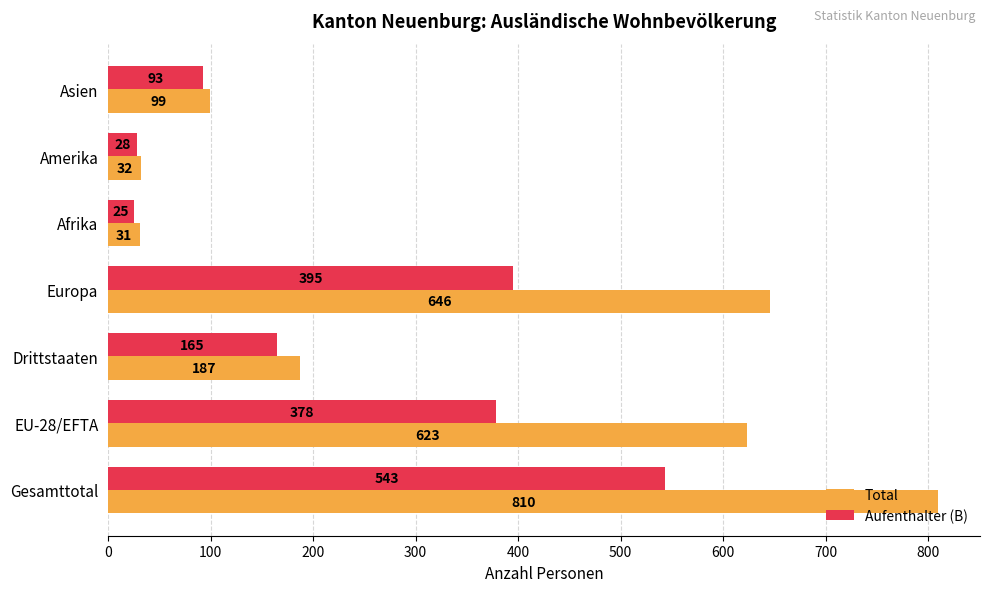

Which series has the widest spread of values?

Total